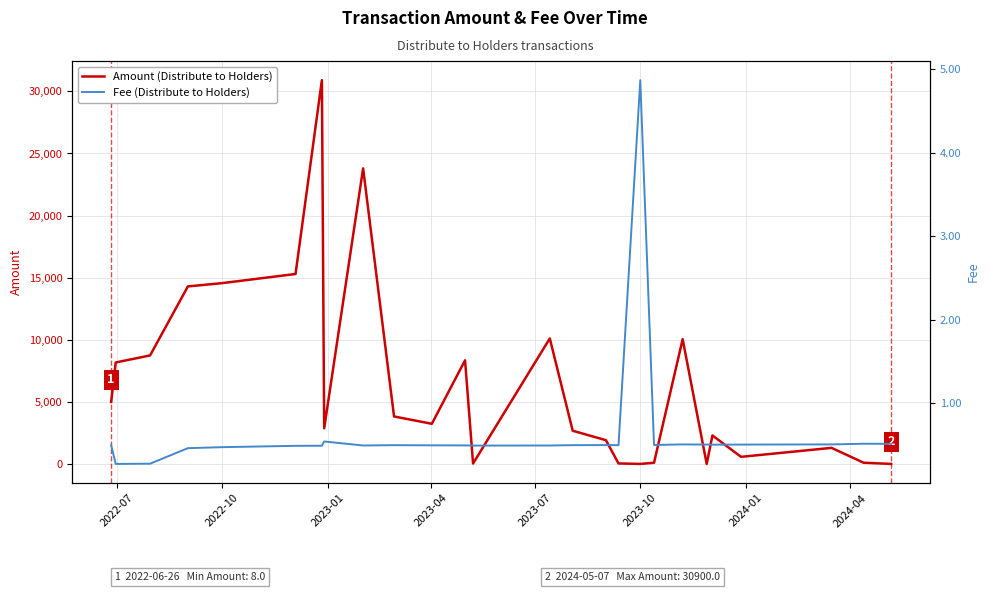

True or false: Amount (Distribute to Holders) has a value of 2469.9 at 9.

False